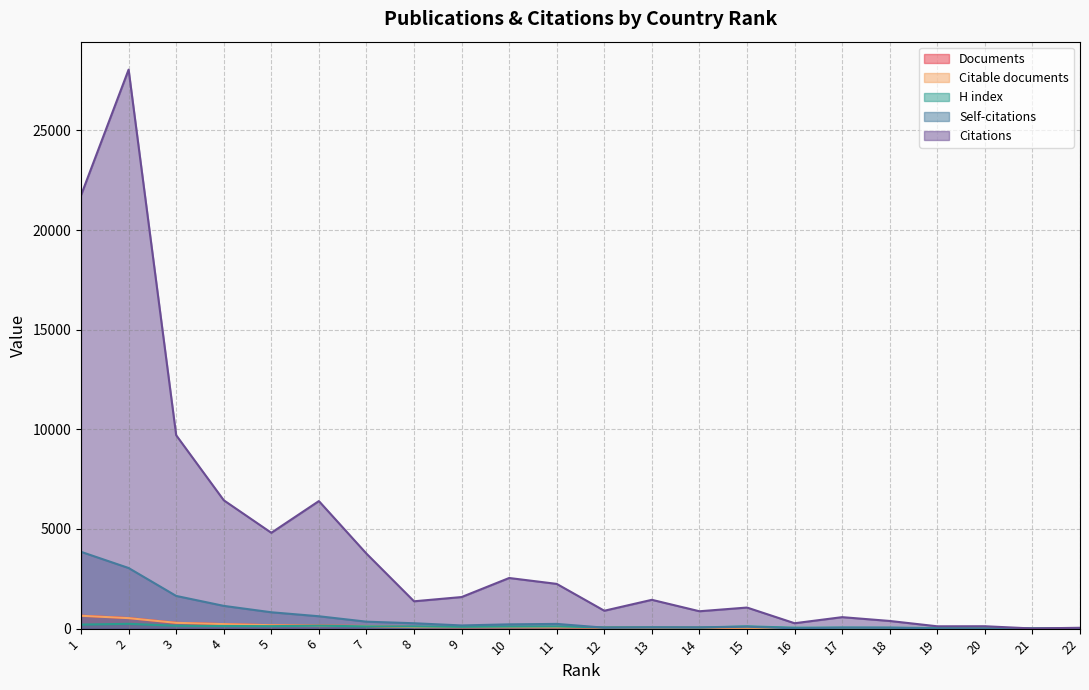

Which category has the lowest value across all series?

21